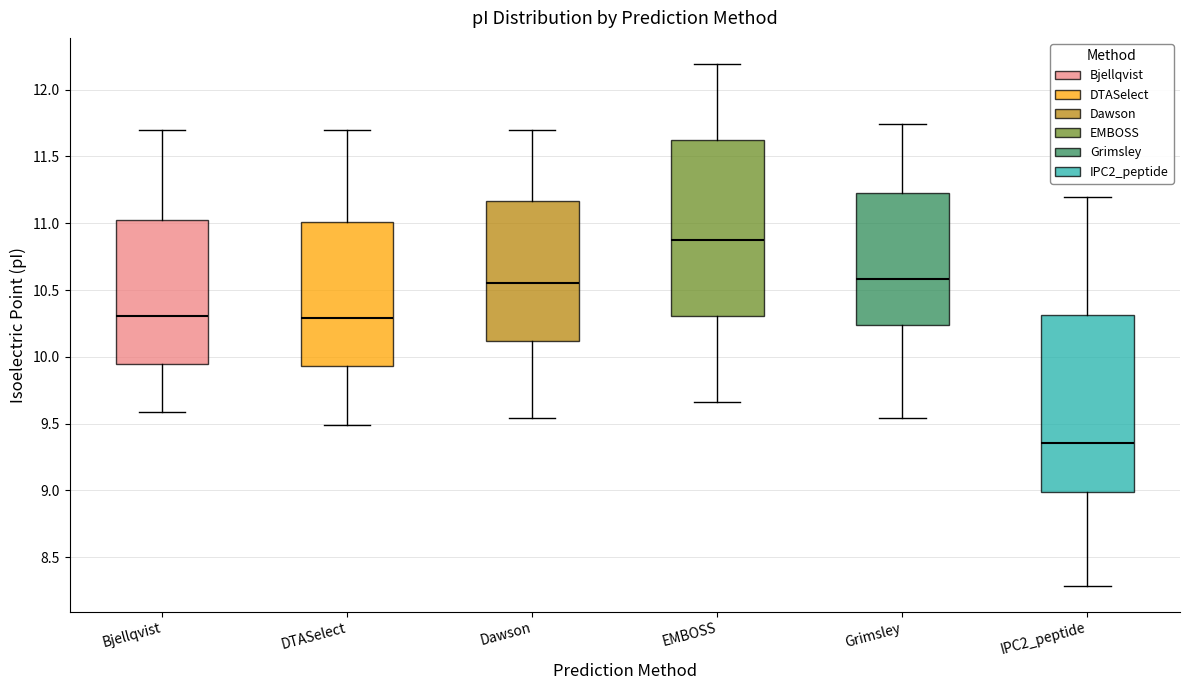

Where does the lower whisker of the box for DTASelect end on the y-axis? The values are not printed on the chart, so give them approximately, as read against the axis.

9.50